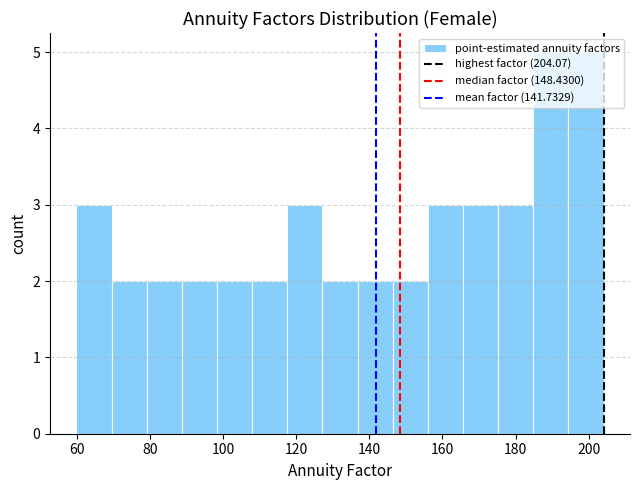

Reading left to right, transcribe this chart: for each bar, give the range it covers on the x-axis and its height. Neither the bar edges nor the heights are printed on the chart, so give them approximately, as read against the axes.

60 to 70: 3
70 to 80: 2
80 to 88: 2
88 to 98: 2
98 to 108: 2
108 to 118: 2
118 to 128: 3
128 to 136: 2
136 to 146: 2
146 to 156: 2
156 to 166: 3
166 to 176: 3
176 to 184: 3
184 to 194: 5
194 to 204: 5